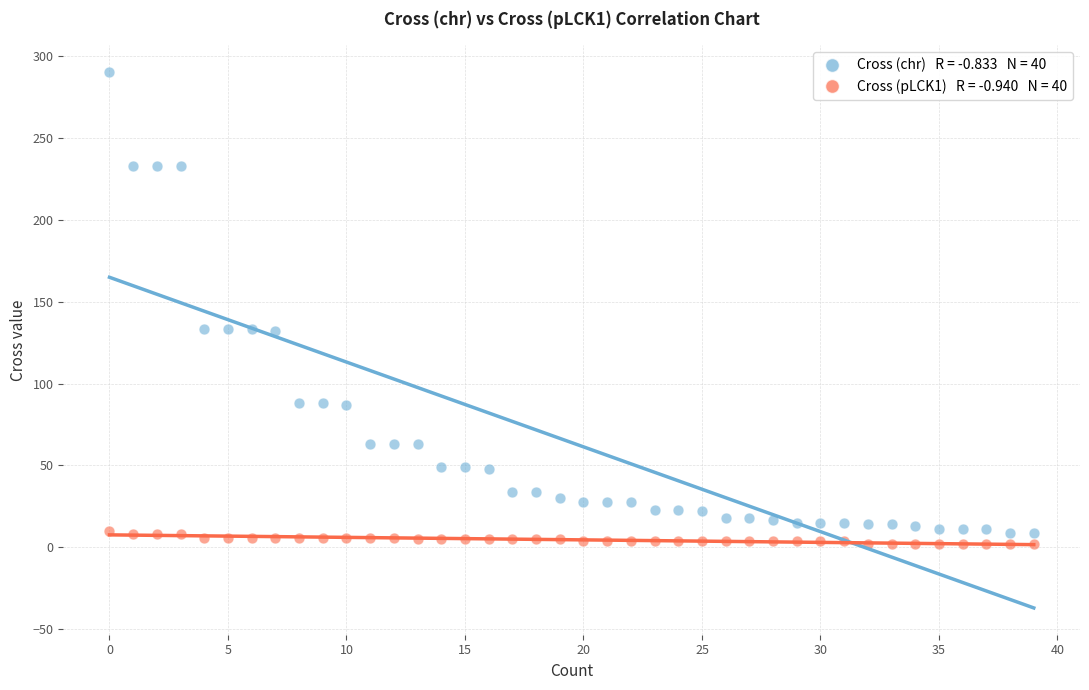

Across all data points, what is the range of Y values (max minus min)?

288